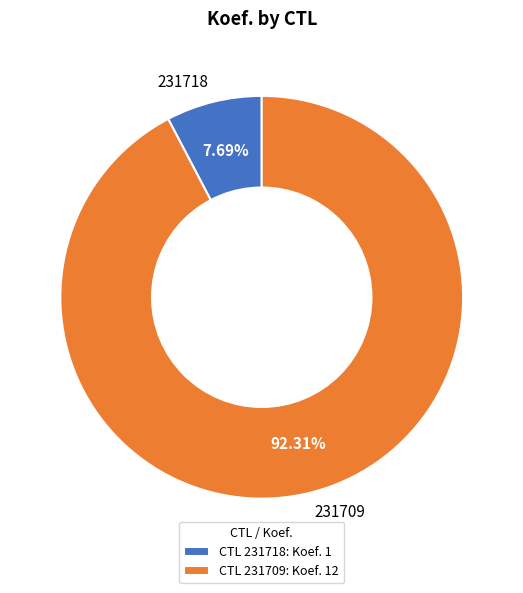

Between 231718 and 231709, which is larger?

231709